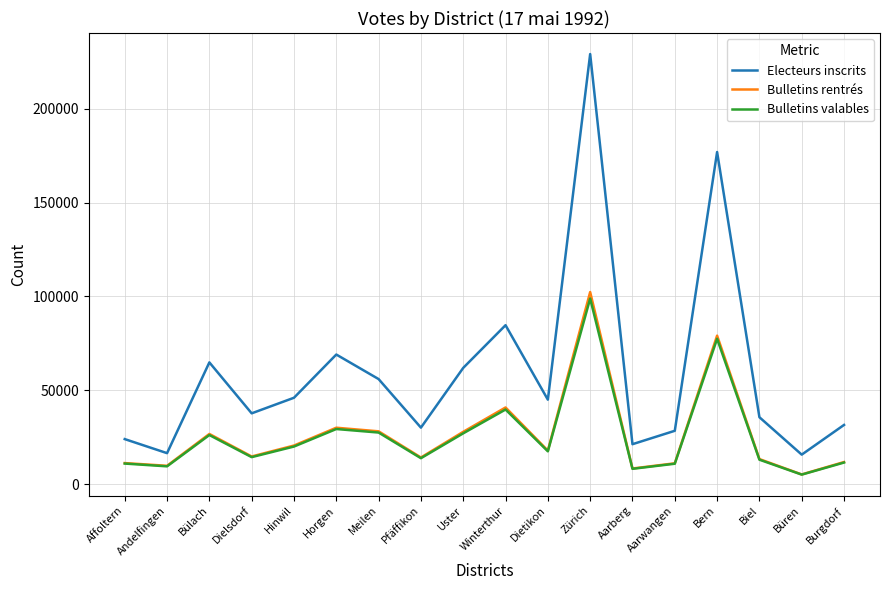

Is it true that Bulletins rentrés equals 52160 at Bern?

False